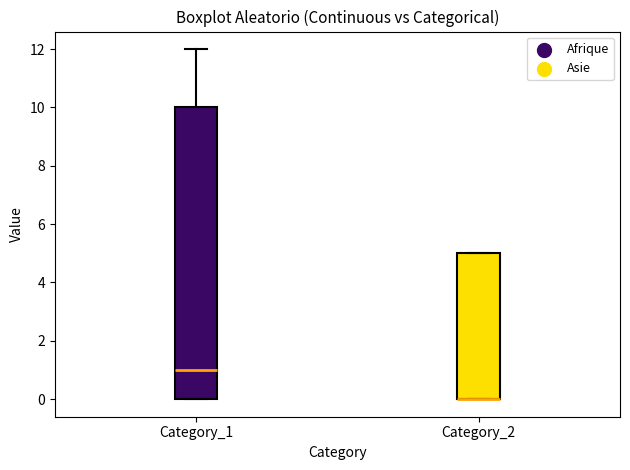

Where is the upper edge of the box for Category_2 on the y-axis? The values are not printed on the chart, so give them approximately, as read against the axis.

5